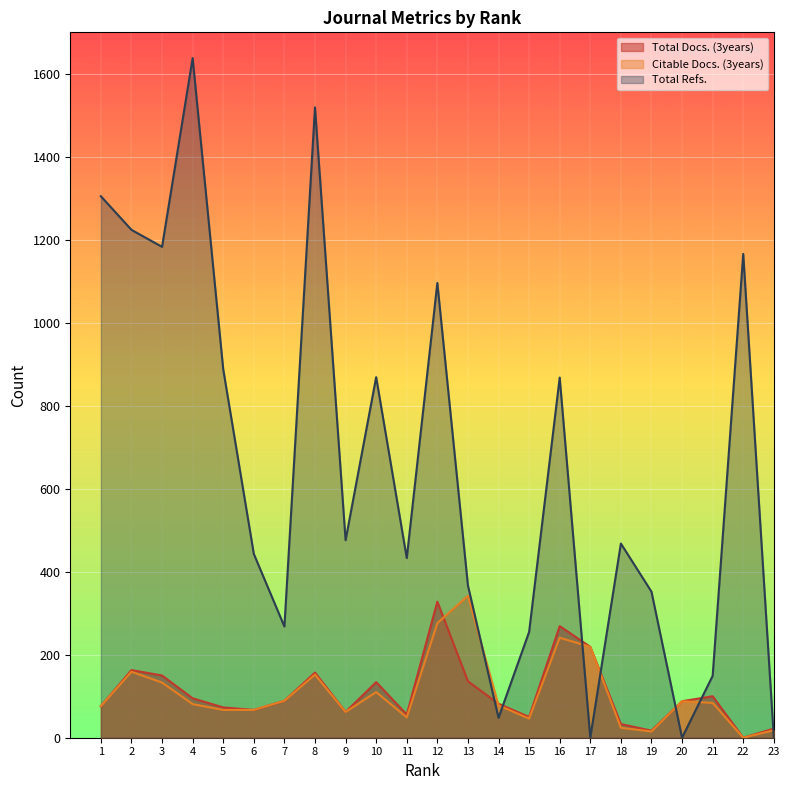

Reading right to left, what are all the values shown in this chart?

Total Docs. (3years): 22	0	100	88	17	33	219	269	50	82	136	328	56	134	62	157	89	67	73	95	150	163	76
Citable Docs. (3years): 18	0	84	88	15	24	219	241	46	78	342	276	49	110	62	152	89	67	67	81	133	159	76
Total Refs.: 0	1166	149	0	352	468	0	868	255	48	367	1096	433	869	476	1519	268	443	888	1638	1183	1224	1305